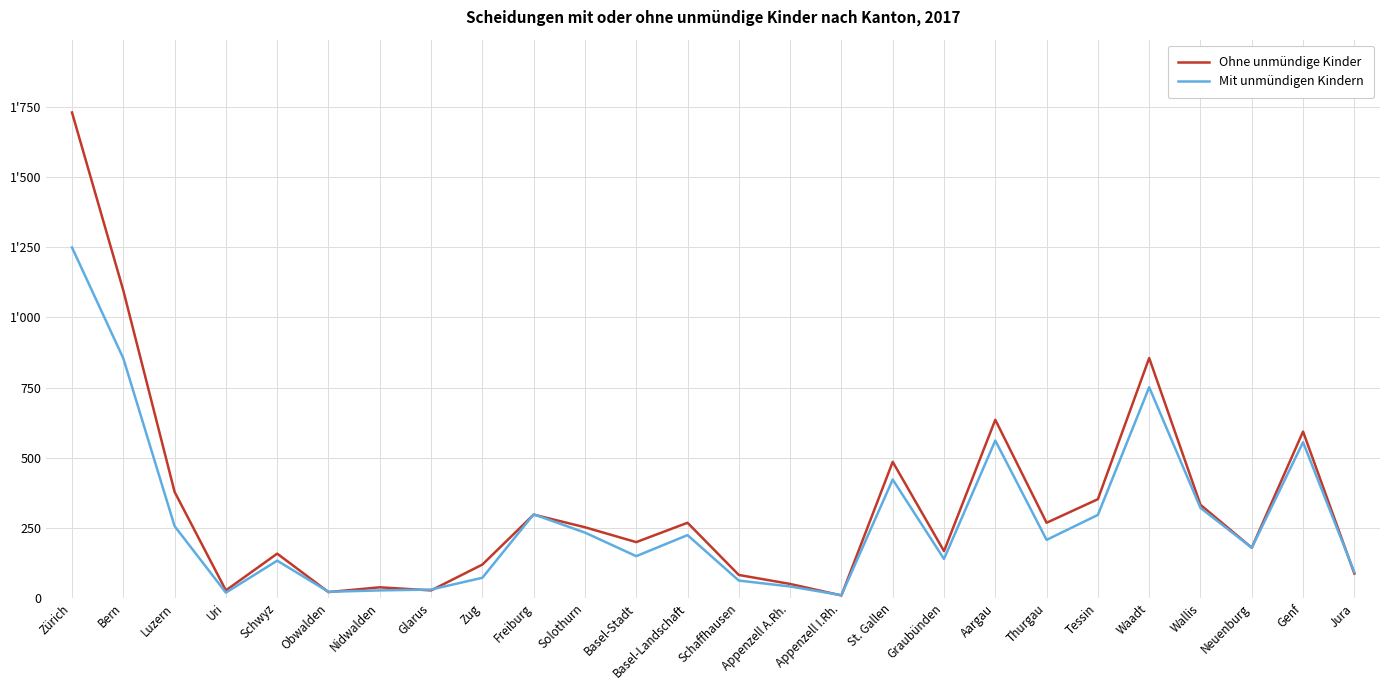

What is the value of the Mit unmündigen Kindern point at the 24th from the left?

179